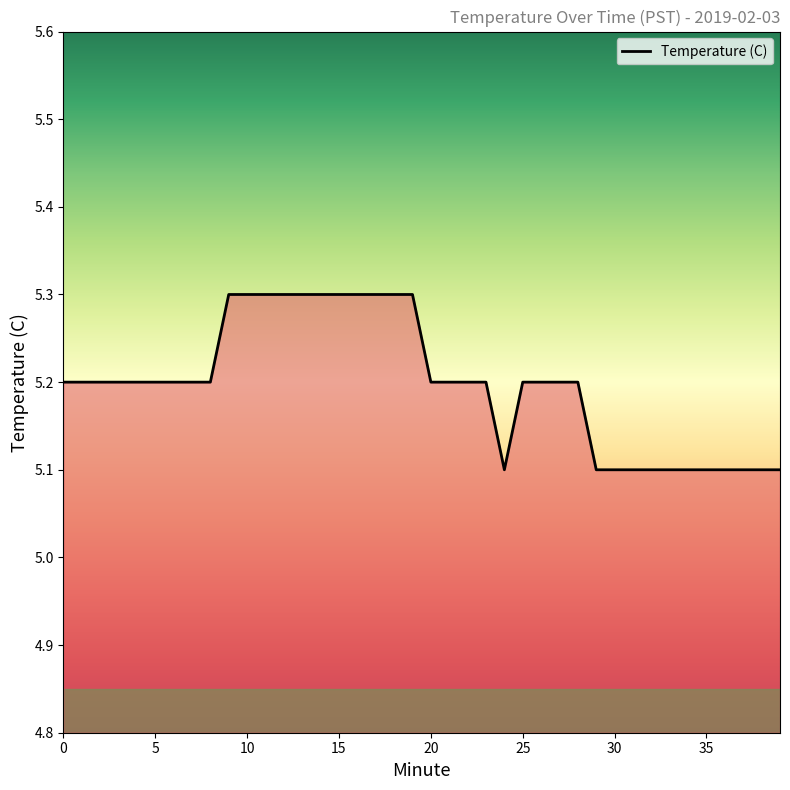

What is the minimum value shown in the chart?

5.1